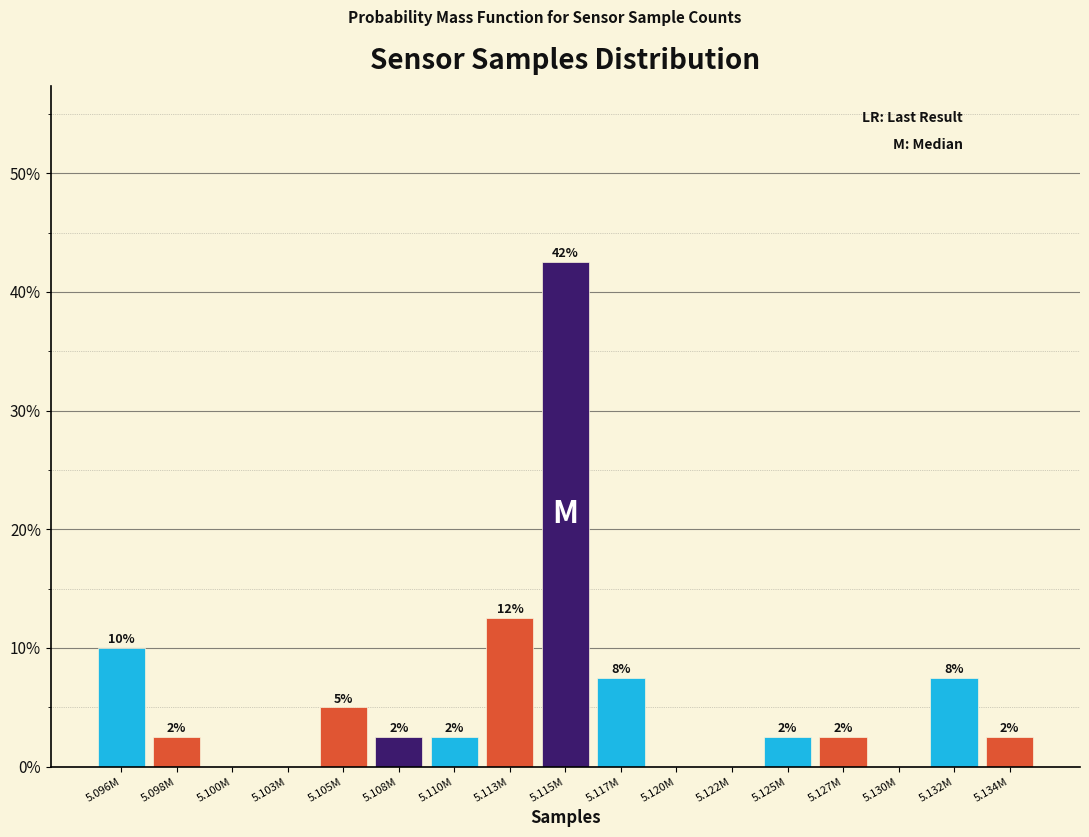

Are the bars horizontal?

No